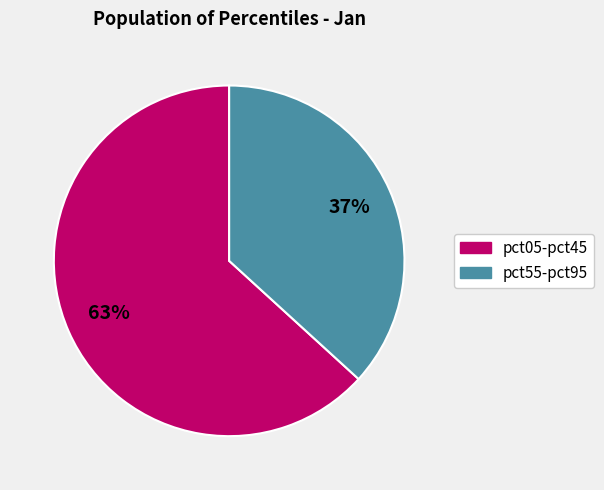

To the nearest percent, what is the average slice percentage?

50%